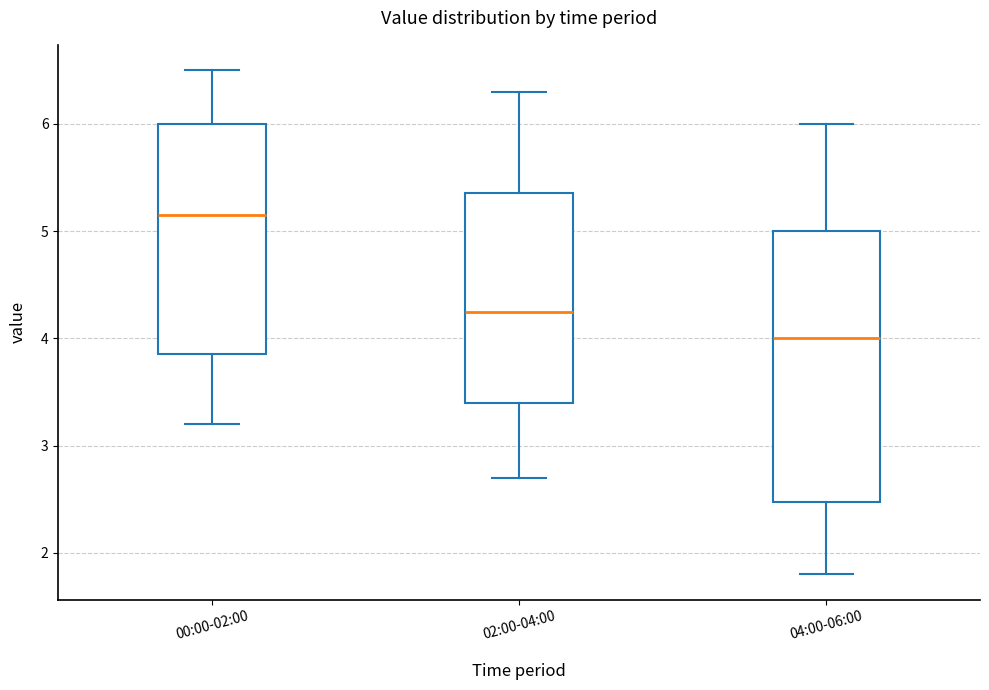

Which box has the highest median line?

00:00-02:00